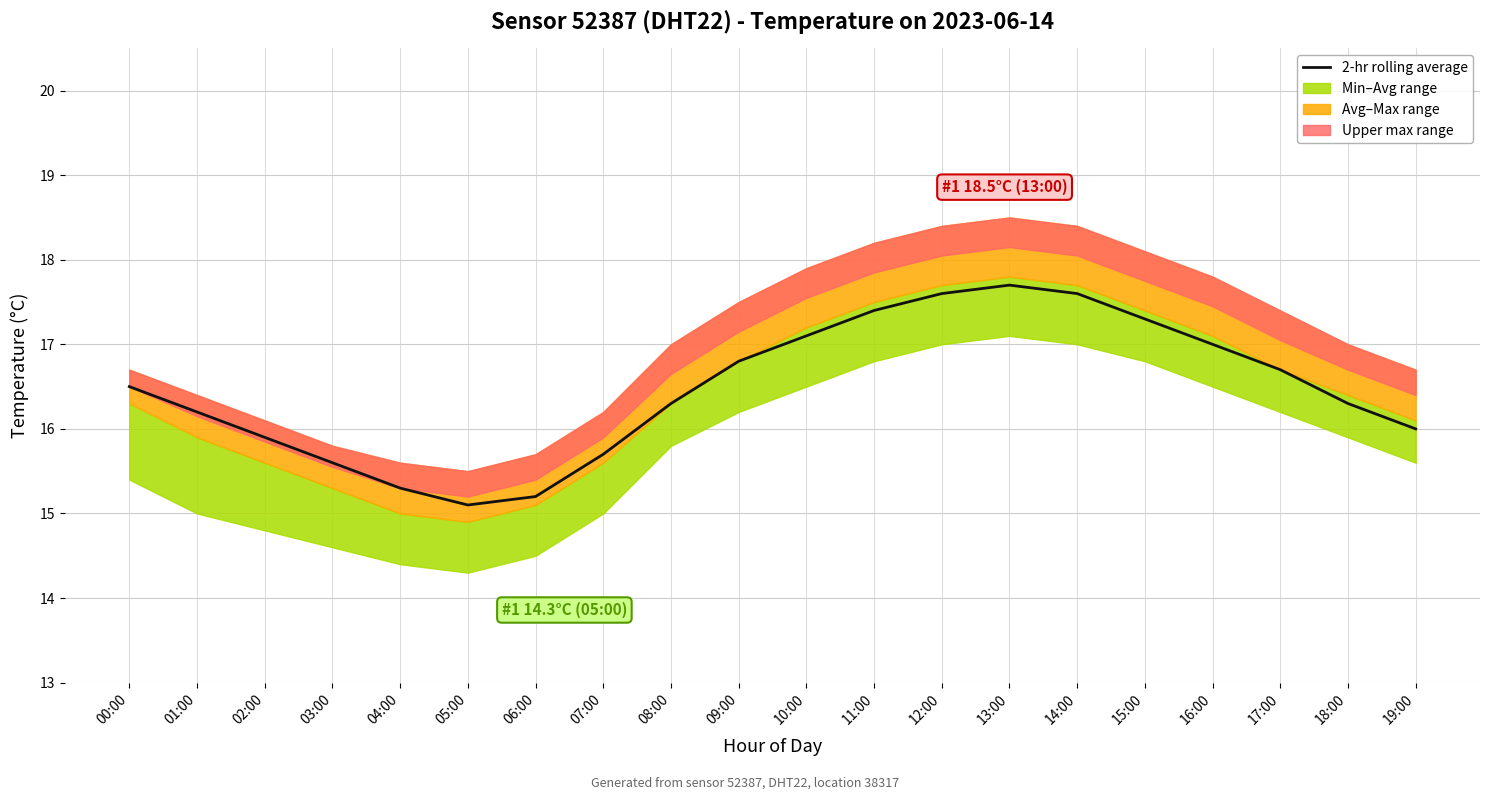

How many lines are shown in the chart?

1